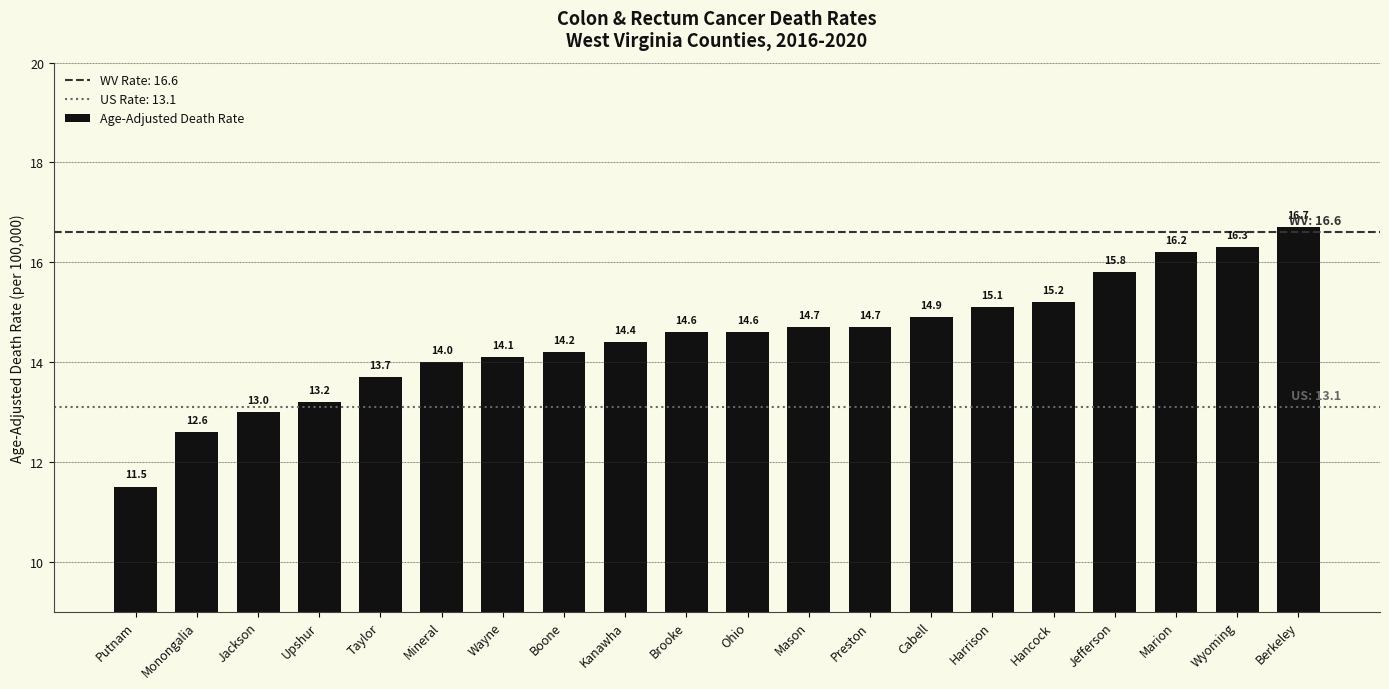

At which category does the chart reach its minimum across all series?

Putnam